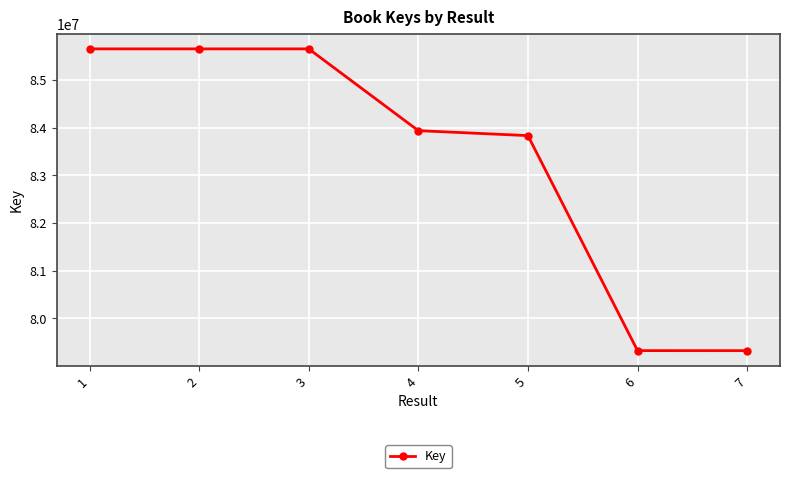

How many lines are shown in the chart?

1